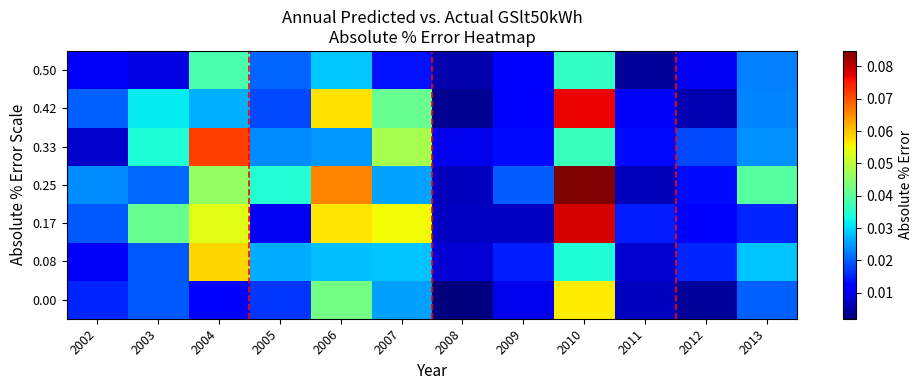

Which has a higher value, 2010 or 2003?

2010